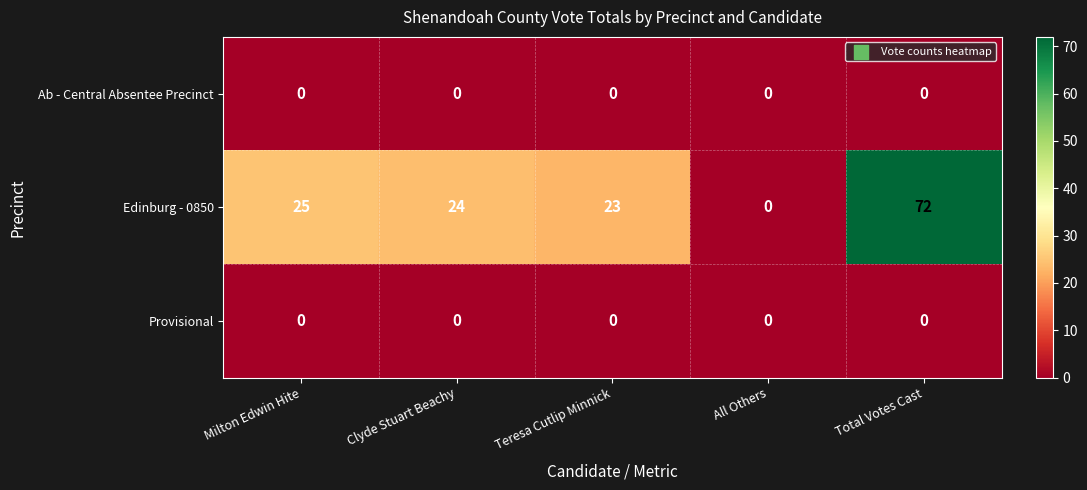

Reading right to left, extract all data points from this chart.

Ab - Central Absentee Precinct: Total Votes Cast=0	All Others=0	Teresa Cutlip Minnick=0	Clyde Stuart Beachy=0	Milton Edwin Hite=0
Edinburg - 0850: Total Votes Cast=72	All Others=0	Teresa Cutlip Minnick=23	Clyde Stuart Beachy=24	Milton Edwin Hite=25
Provisional: Total Votes Cast=0	All Others=0	Teresa Cutlip Minnick=0	Clyde Stuart Beachy=0	Milton Edwin Hite=0